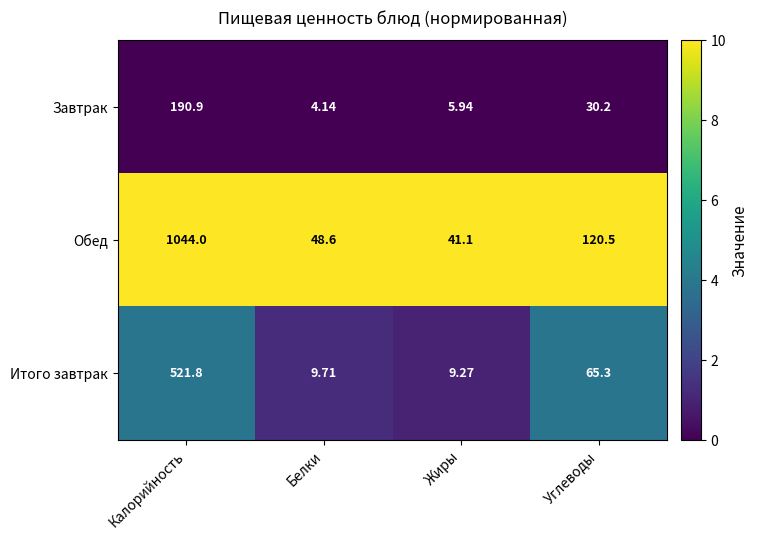

Which series has the largest total across all categories?

Обед